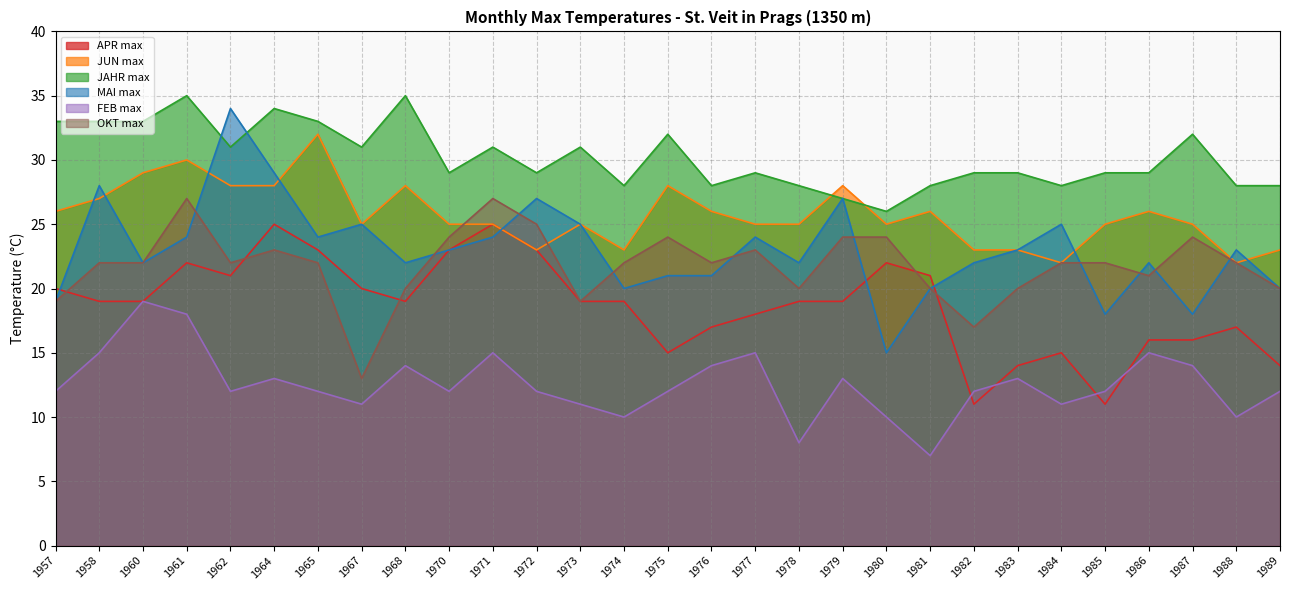

True or false: FEB max and JUN max intersect in this chart.

False